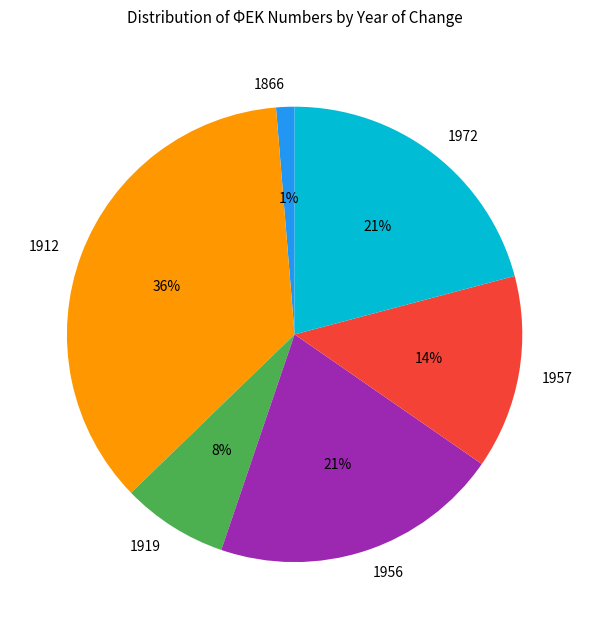

Which slice is the smallest?

1866